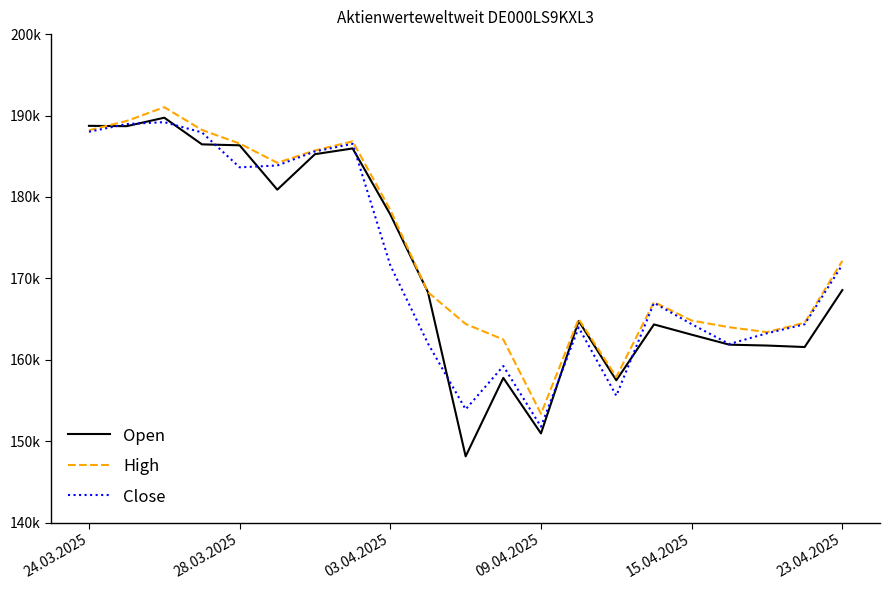

True or false: High and Close intersect in this chart.

False